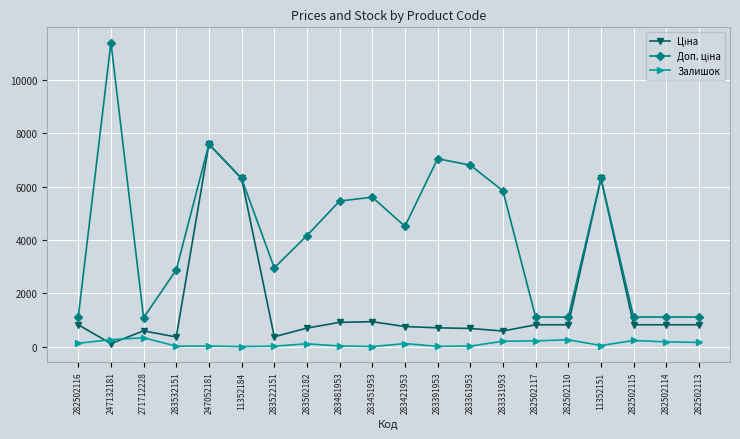

True or false: Залишок has a value of 106.0 at 283502182.

True